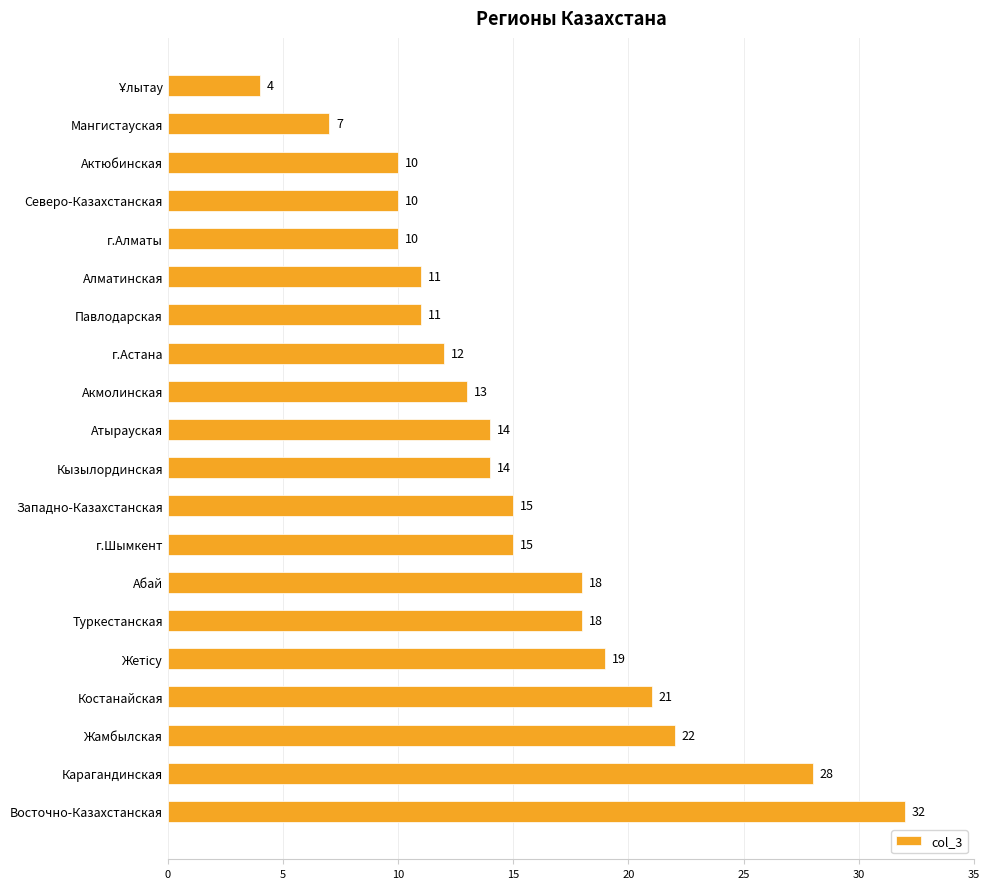

What is the label of the 4th bar from the top?

Северо-Казахстанская